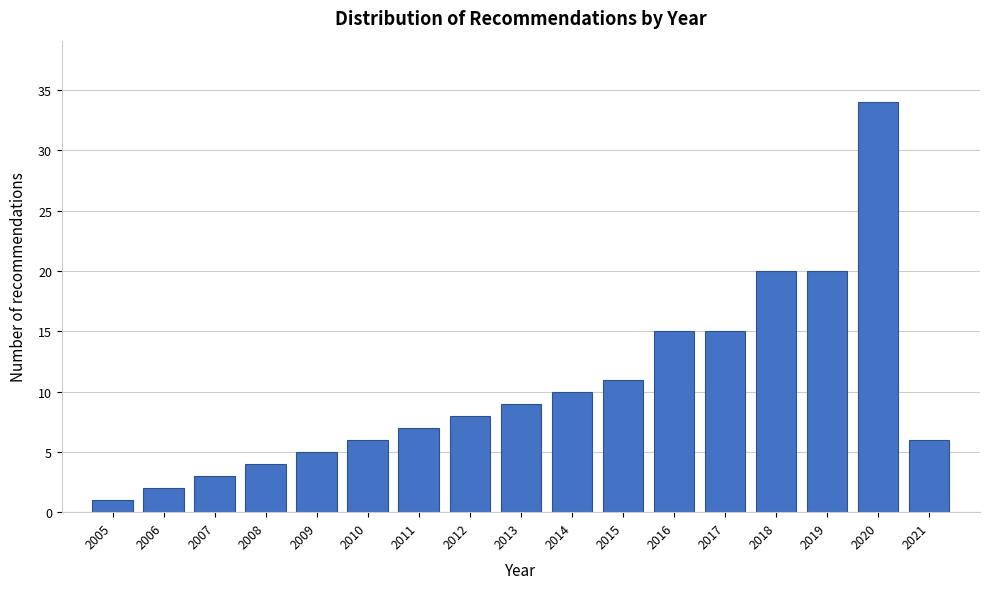

Reading left to right, extract all data points from this chart.

1	2	3	4	5	6	7	8	9	10	11	15	15	20	20	34	6